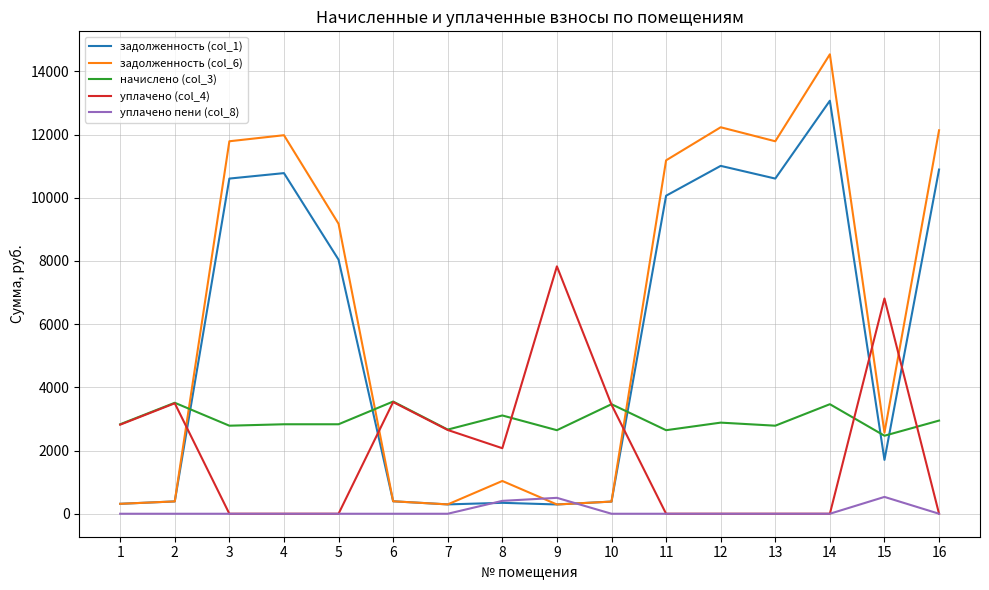

What is the average value of the начислено (col_3) series?

2964.2